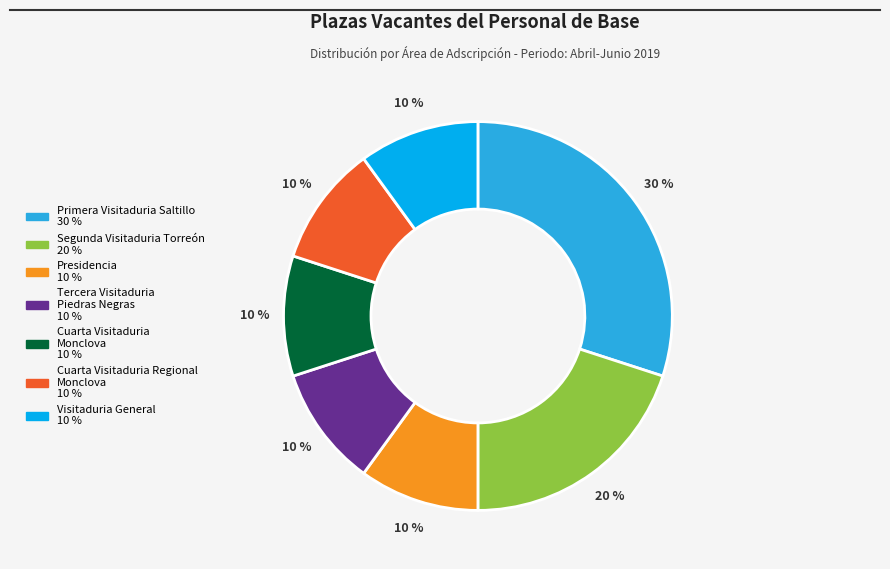

Does any single category account for the majority?

No